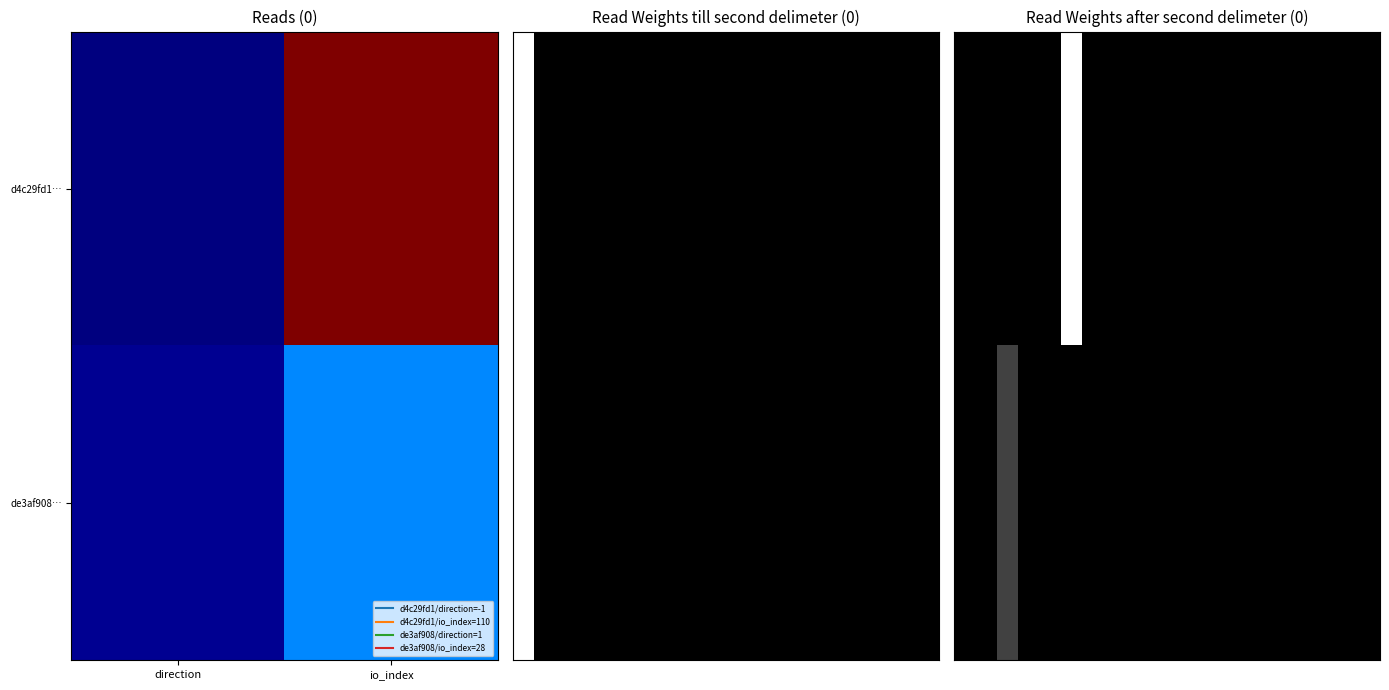

At which category does the chart reach its minimum across all series?

direction